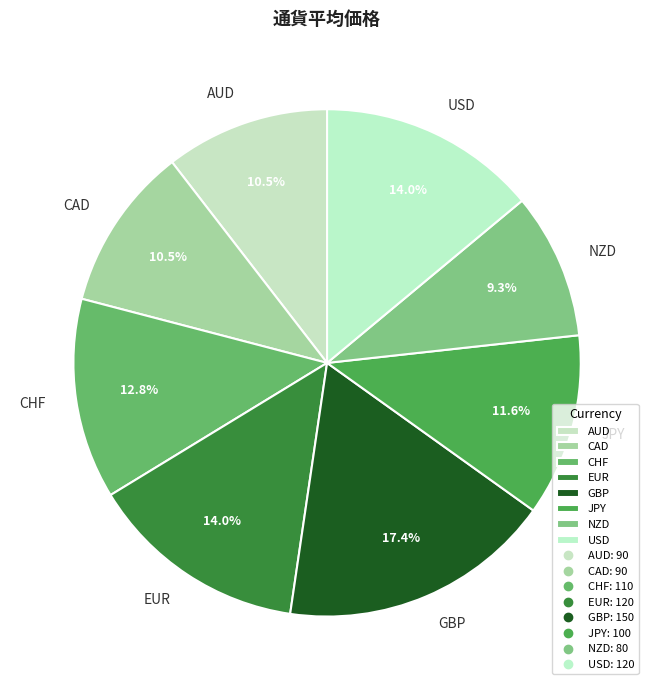

What is the ratio of the value at EUR to the value at CHF?

1.1